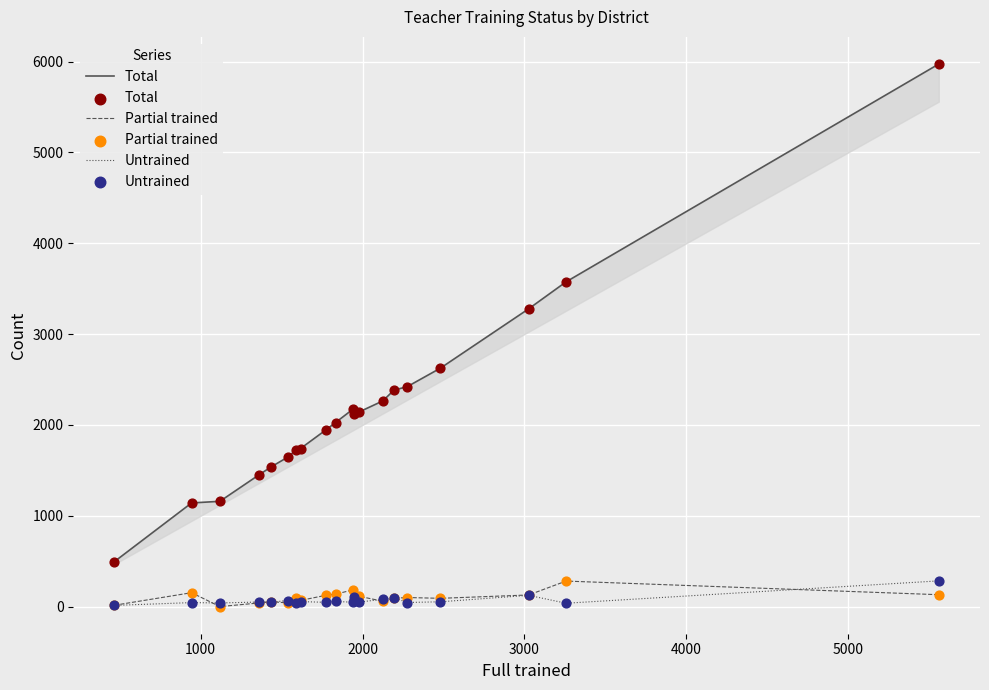

Which series has the largest Y range (max minus min)?

Total